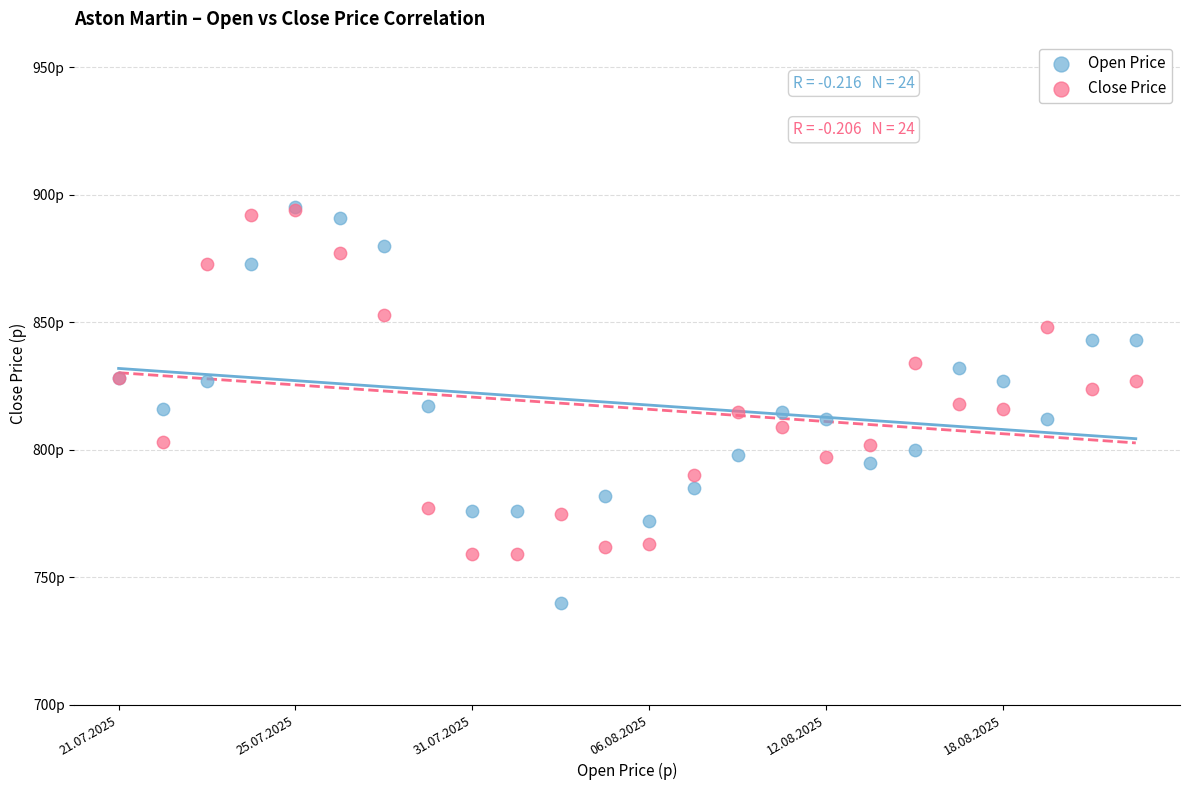

What are all the series names shown in the legend?

Open Price, Close Price